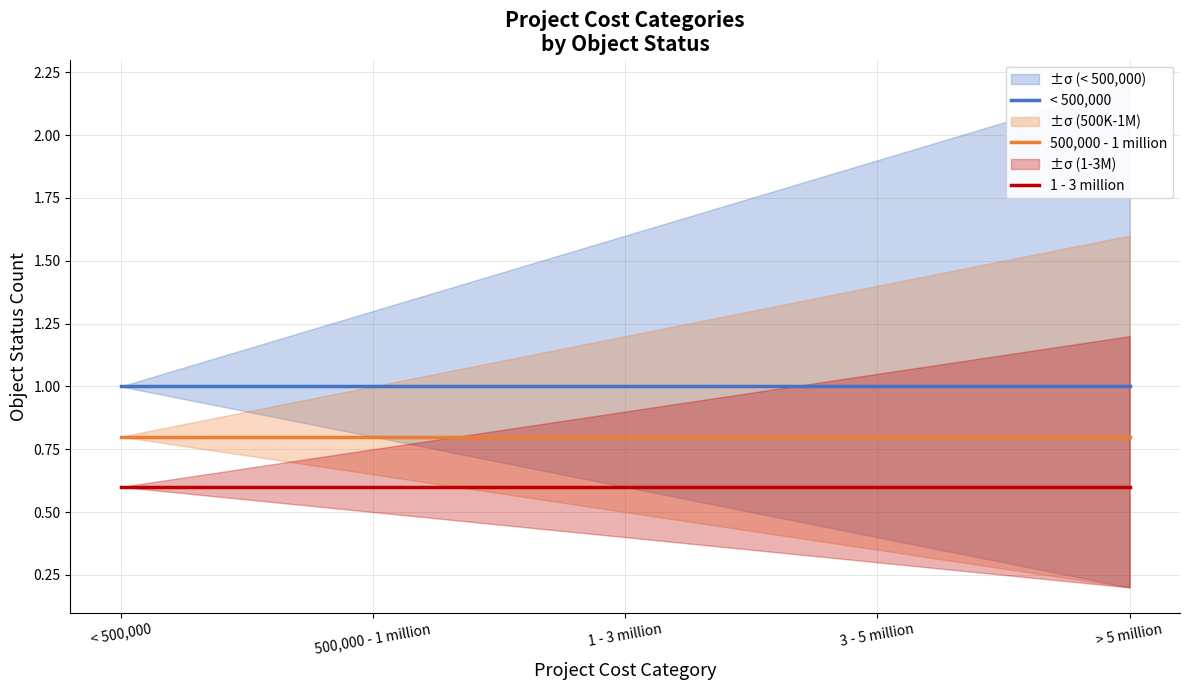

Rank the series at < 500,000 from lowest to highest value.

1 - 3 million, 500,000 - 1 million, < 500,000